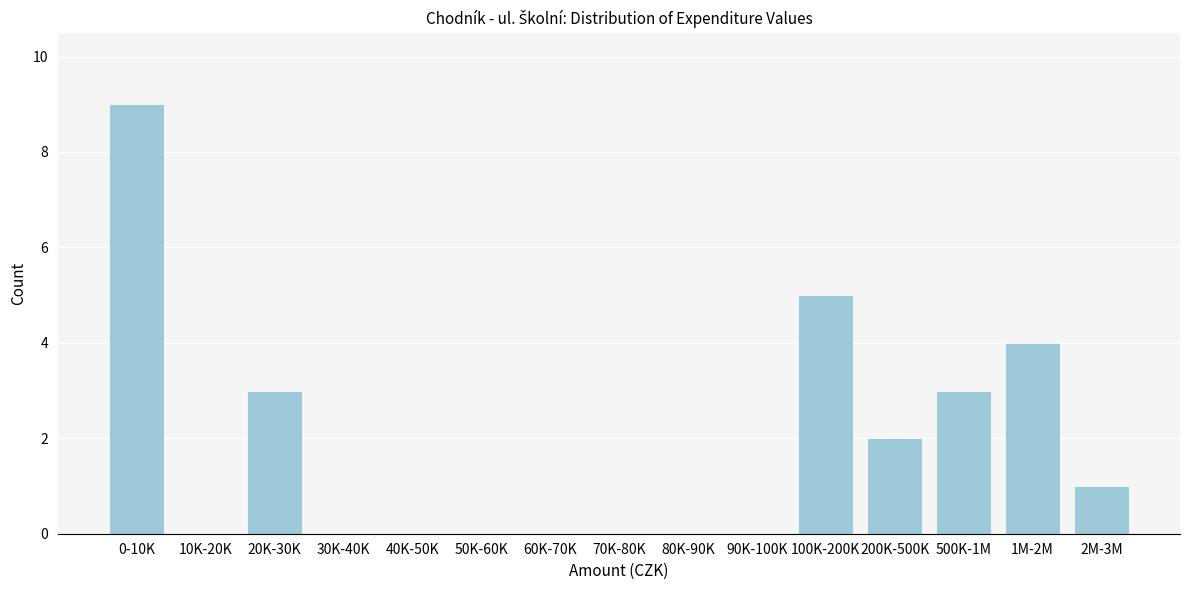

Reading left to right, list all the values displayed in this chart.

0-10K=9	10K-20K=0	20K-30K=3	30K-40K=0	40K-50K=0	50K-60K=0	60K-70K=0	70K-80K=0	80K-90K=0	90K-100K=0	100K-200K=5	200K-500K=2	500K-1M=3	1M-2M=4	2M-3M=1